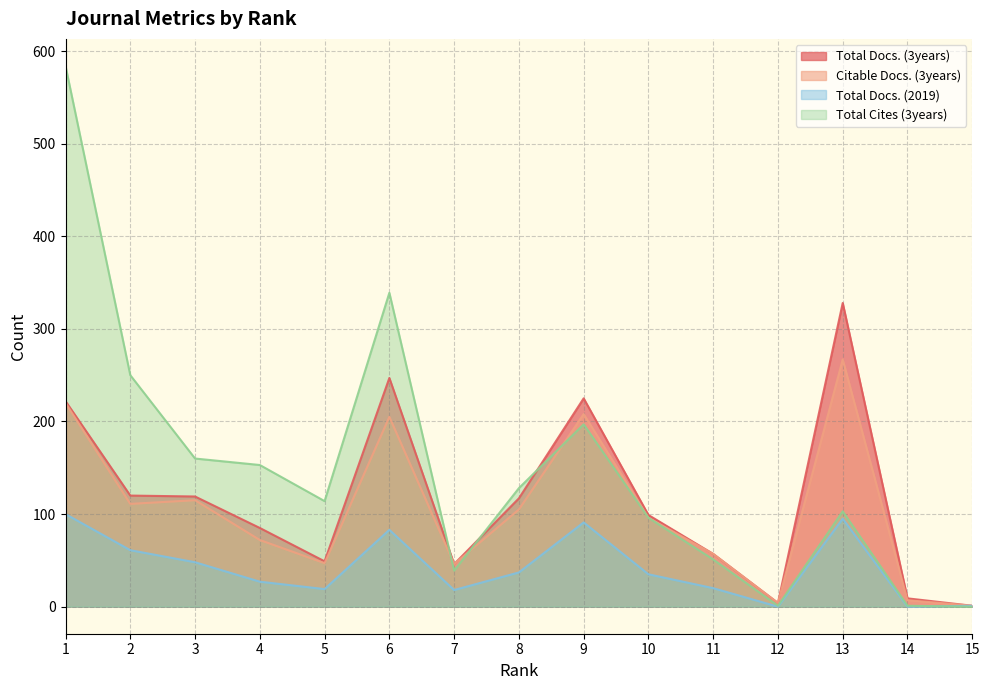

At which category is the sum across all series the highest?

1